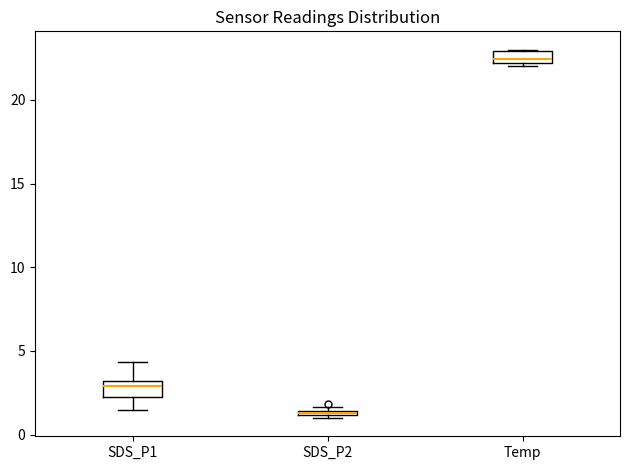

Where is the upper edge of the box for SDS_P2 on the y-axis? The values are not printed on the chart, so give them approximately, as read against the axis.

1.5